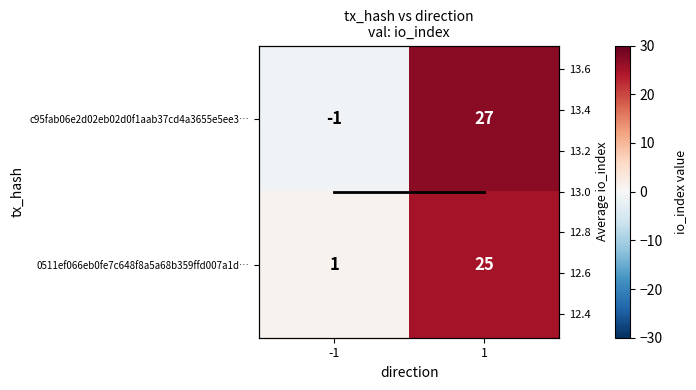

Between 1 and -1, which is larger?

1